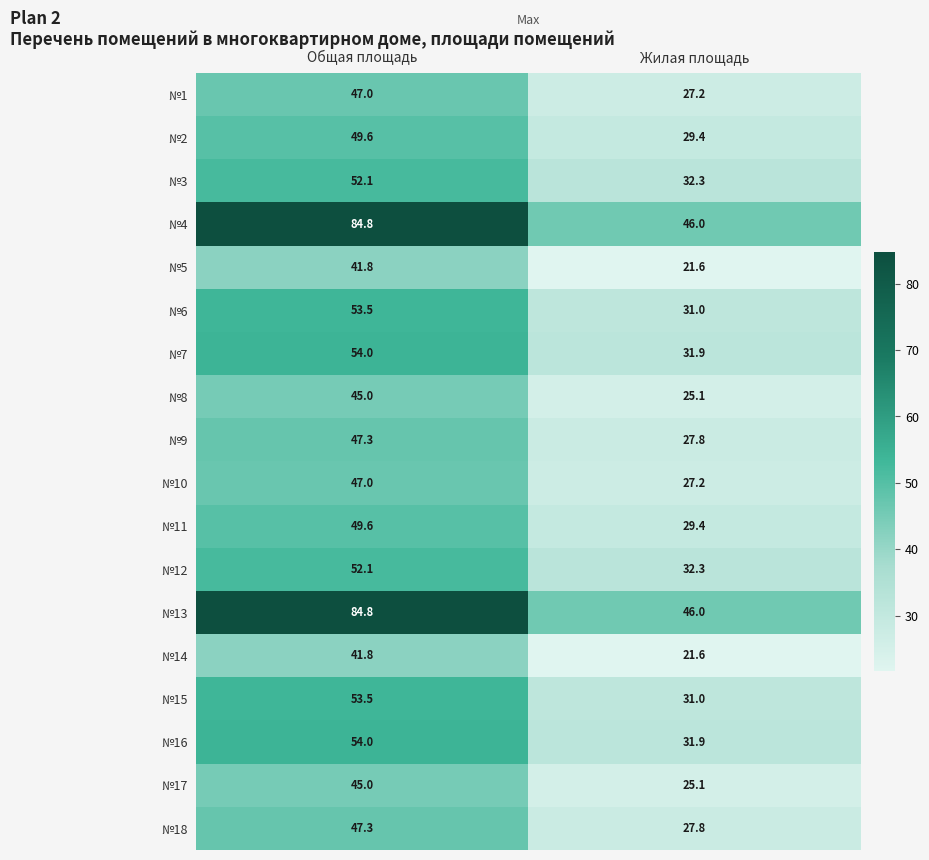

Which label corresponds to the largest value in the chart?

Общая площадь